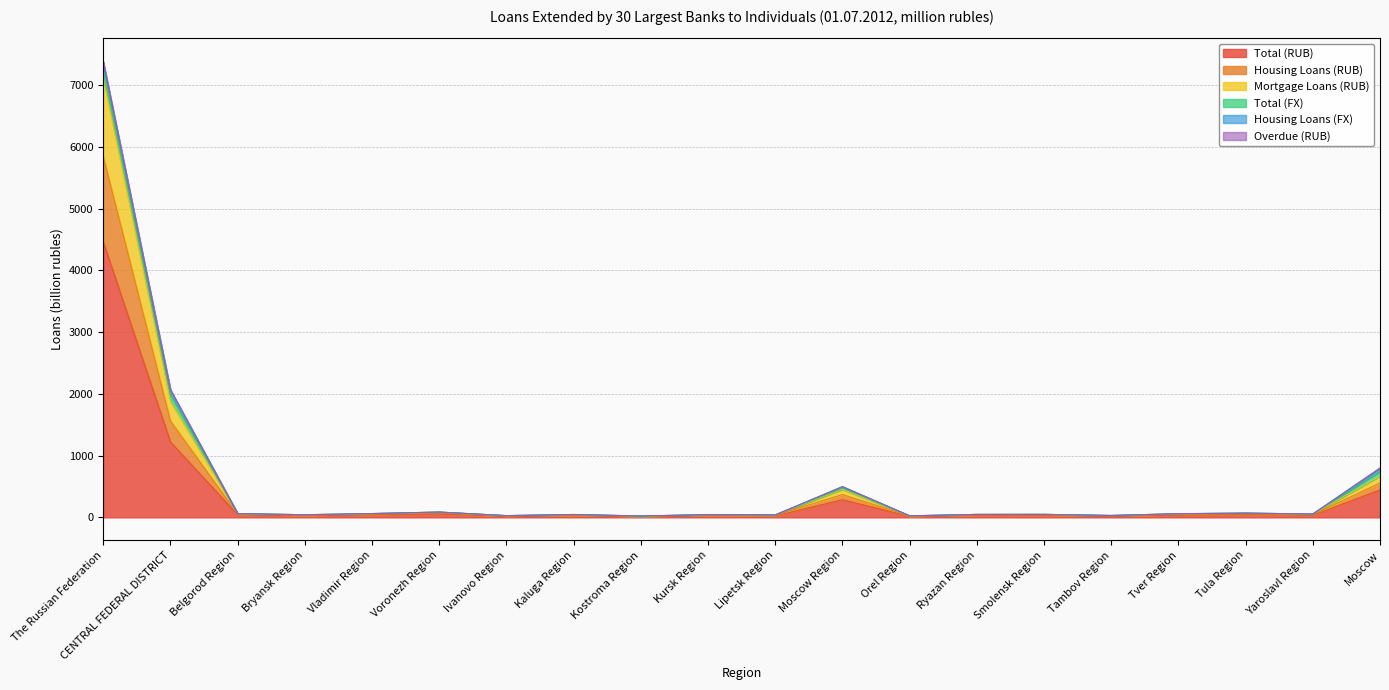

What is the value of the Overdue (RUB) point at the 2nd from the left?

2067.2